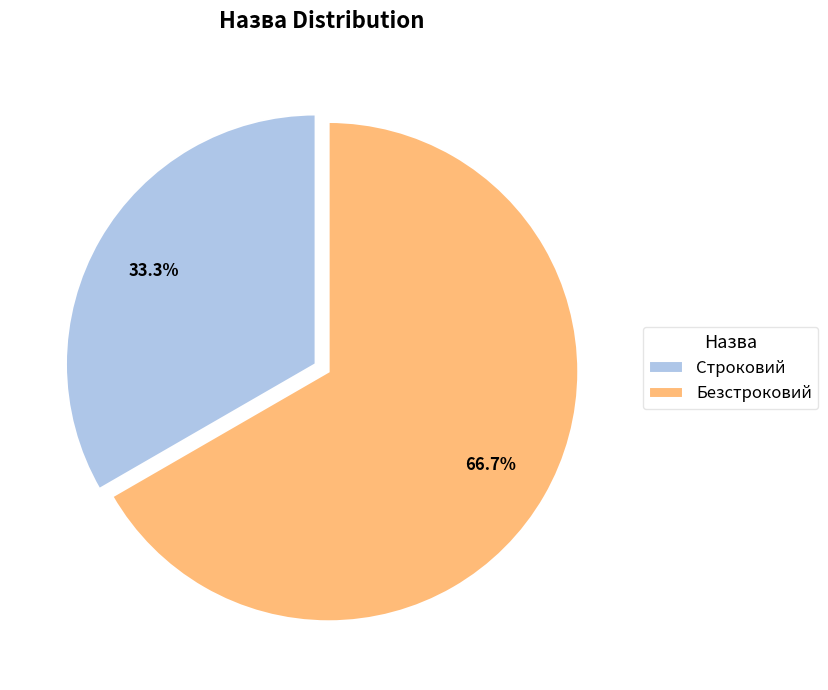

Between Безстроковий and Строковий, which is larger?

Безстроковий